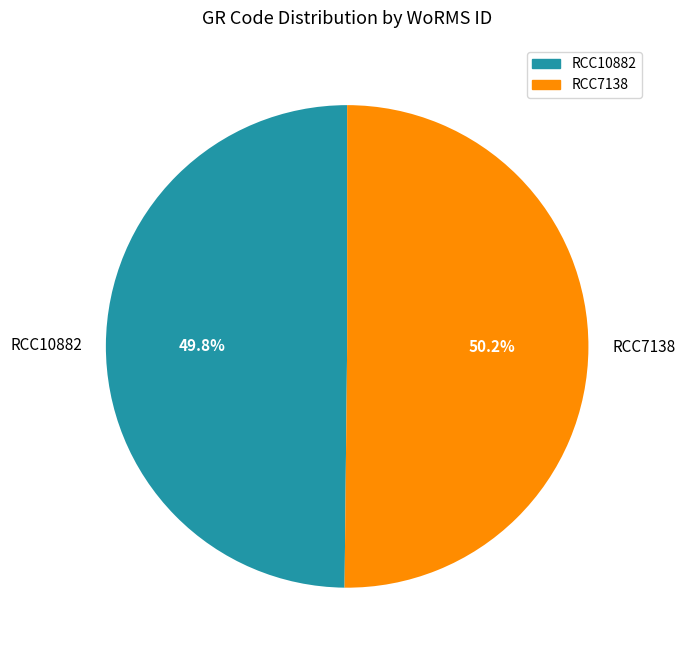

How many segments does this pie chart have?

2